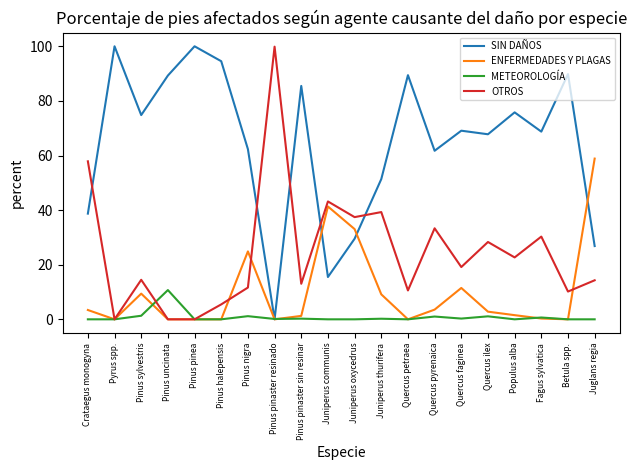

True or false: OTROS has a value of 14.5 at Pinus sylvestris.

True